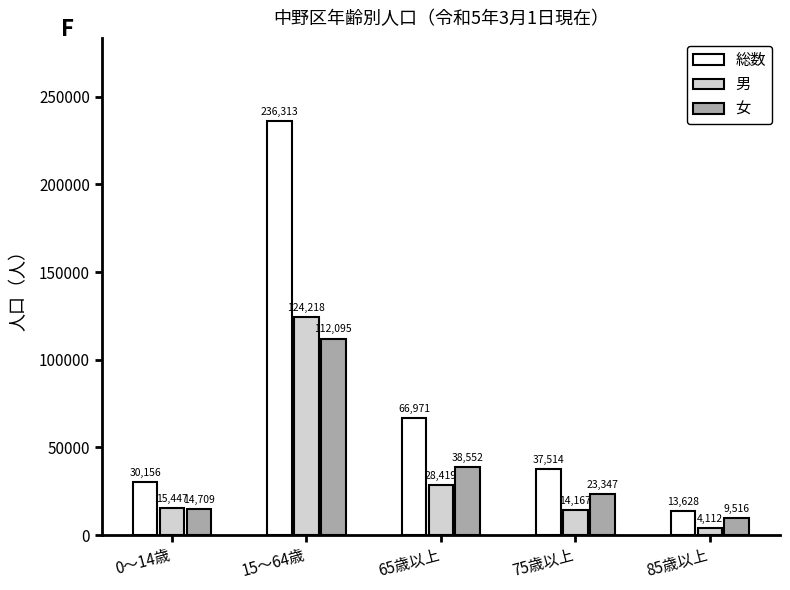

What is the difference between the maximum and second lowest values in the 男 series?

110051